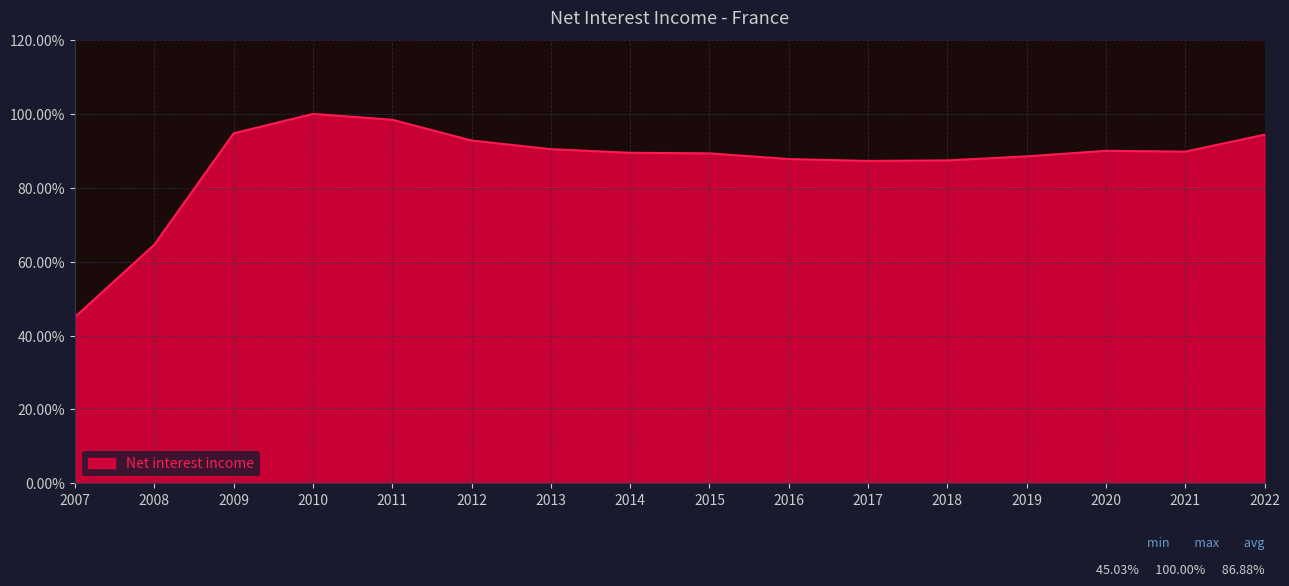

The value at 2013 is 148.4. True or false?

False